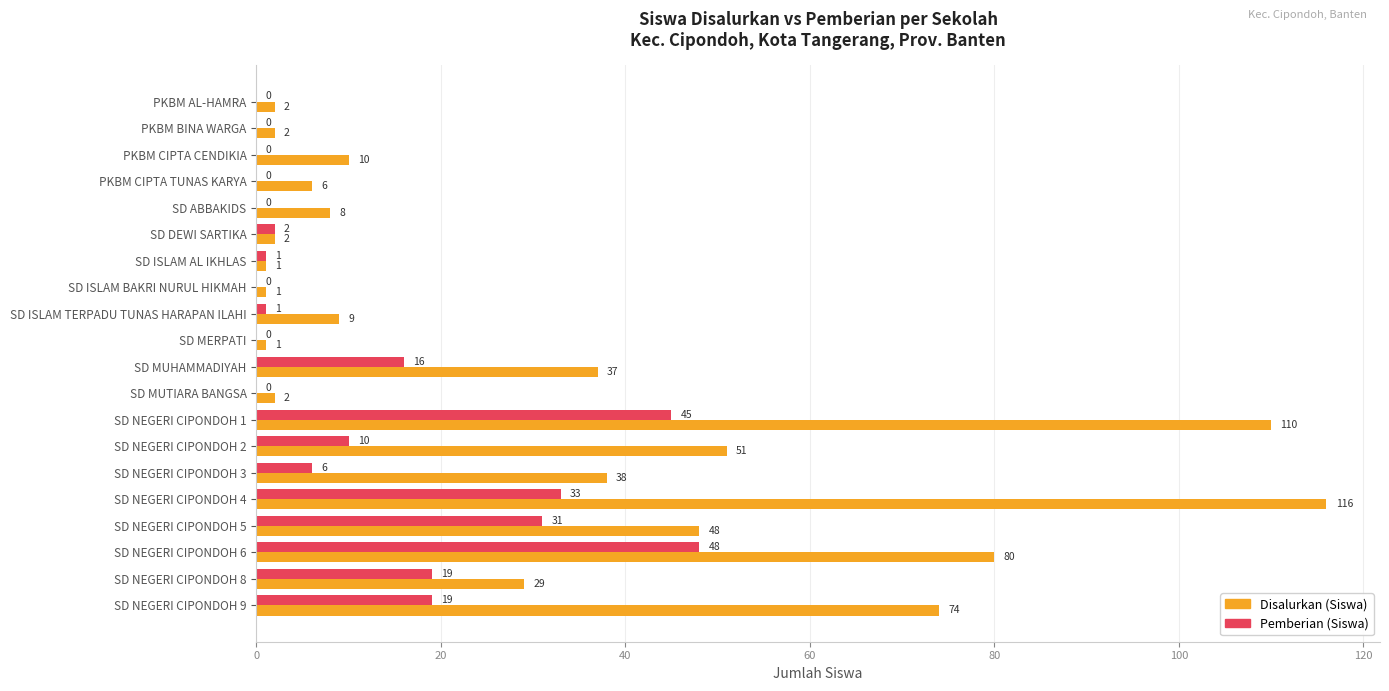

What are all the series names shown in the legend?

Disalurkan (Siswa), Pemberian (Siswa)